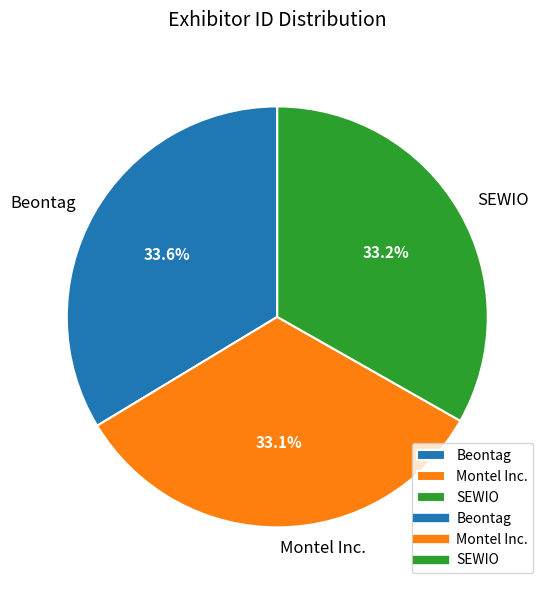

To the nearest percent, what portion does Montel Inc. represent?

33%